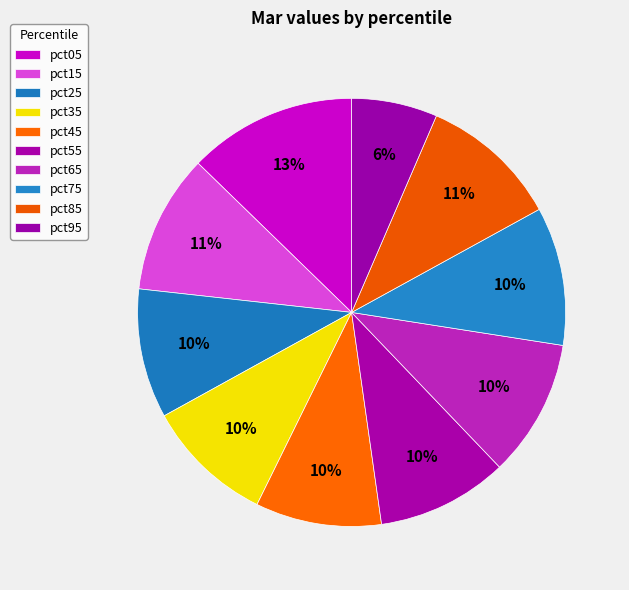

To the nearest percent, what percentage of the pie is pct65?

10%